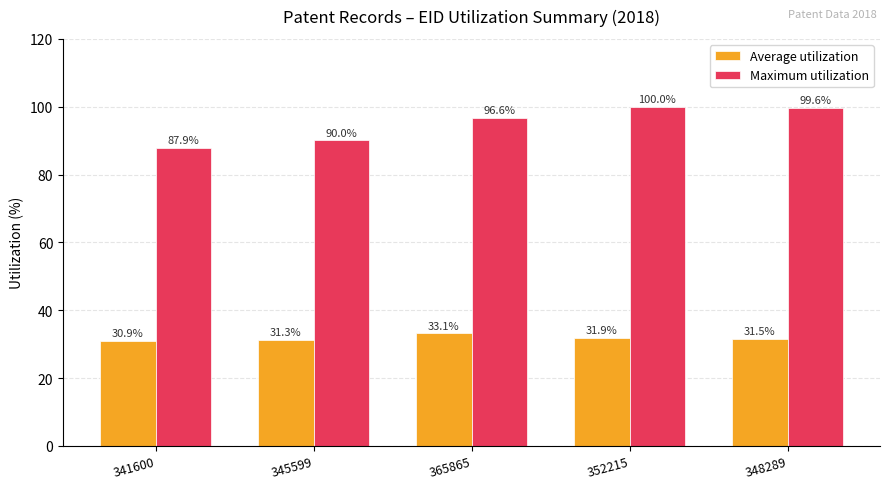

Which series has the largest total across all categories?

Maximum utilization